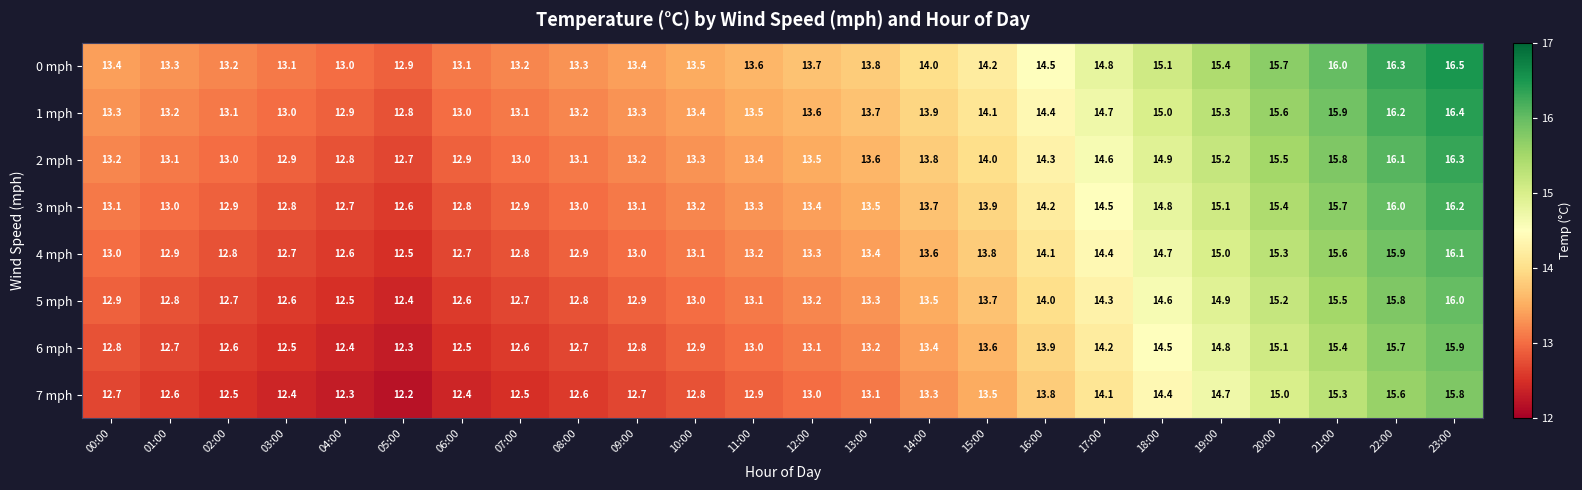

What is the sum of all 5 mph values?

327.0